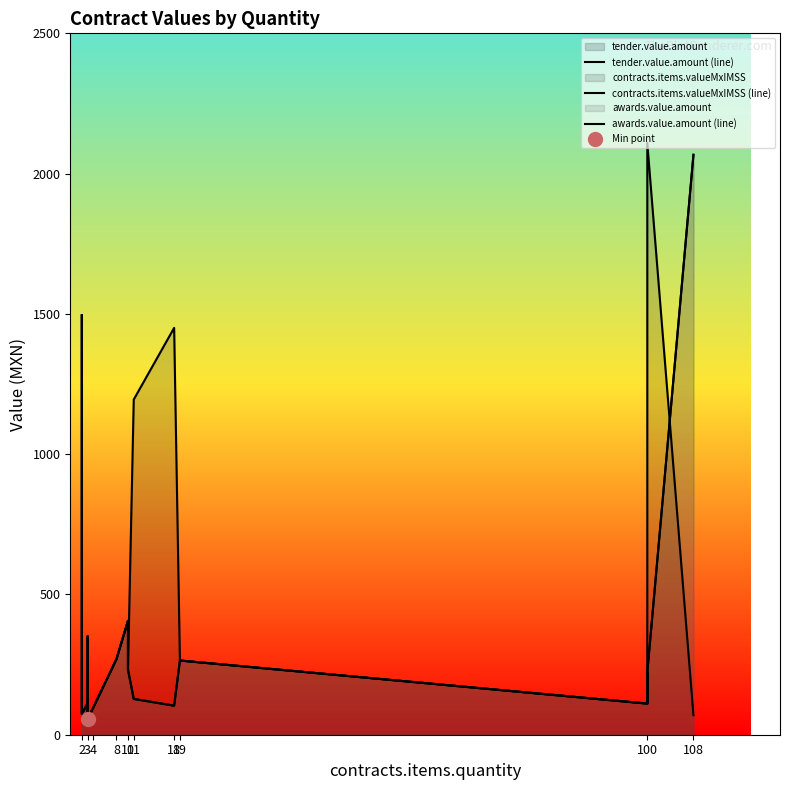

How many lines are shown in the chart?

3